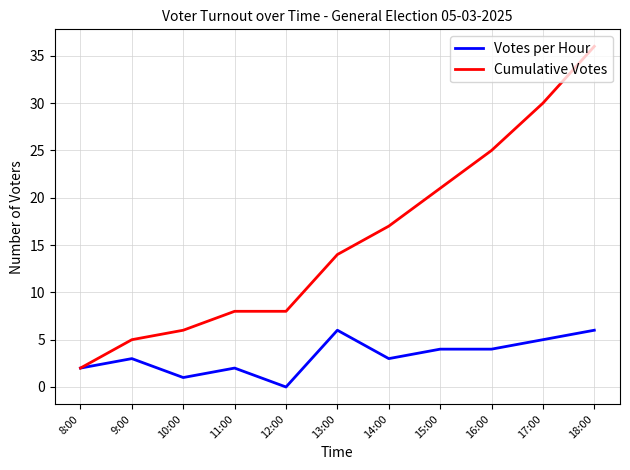

Rank the series by their maximum value, from lowest to highest.

Votes per Hour, Cumulative Votes